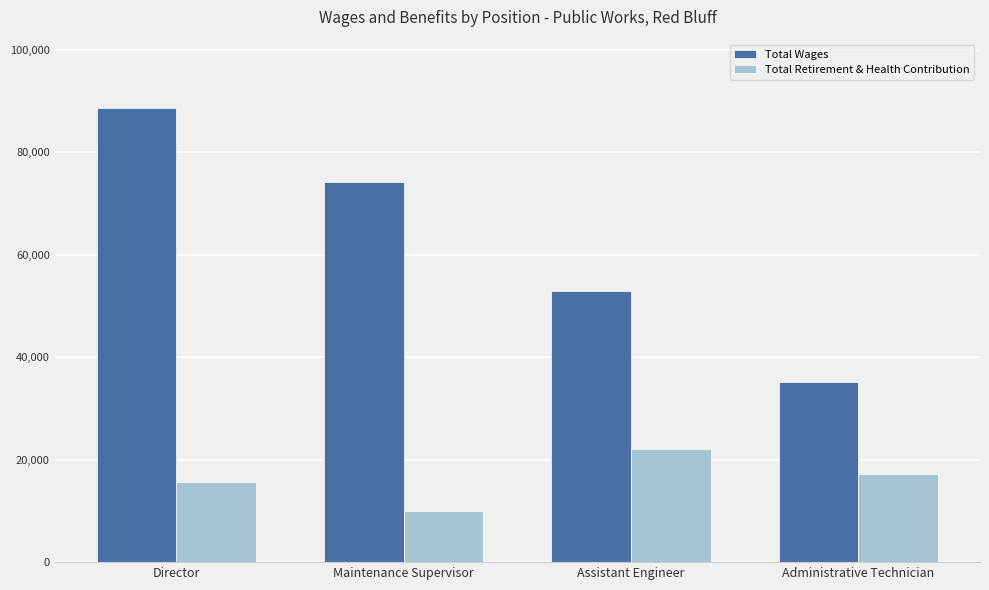

What is the highest value of the Total Wages series?

88661